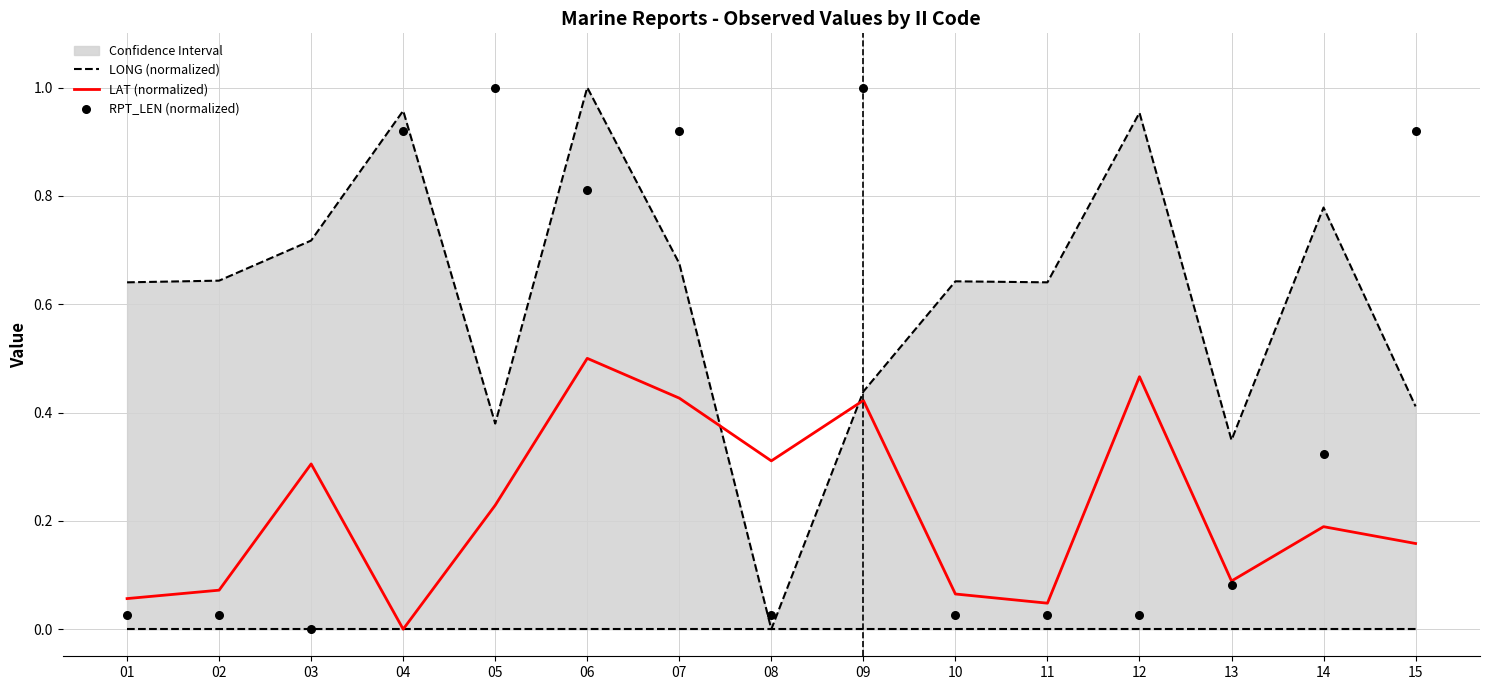

What are all the series names shown in the legend?

LONG (normalized), LAT (normalized), RPT_LEN (normalized)